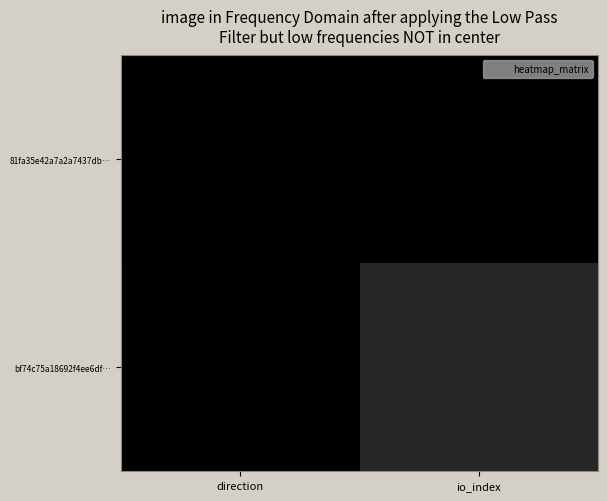

Between io_index and direction, which is larger?

io_index